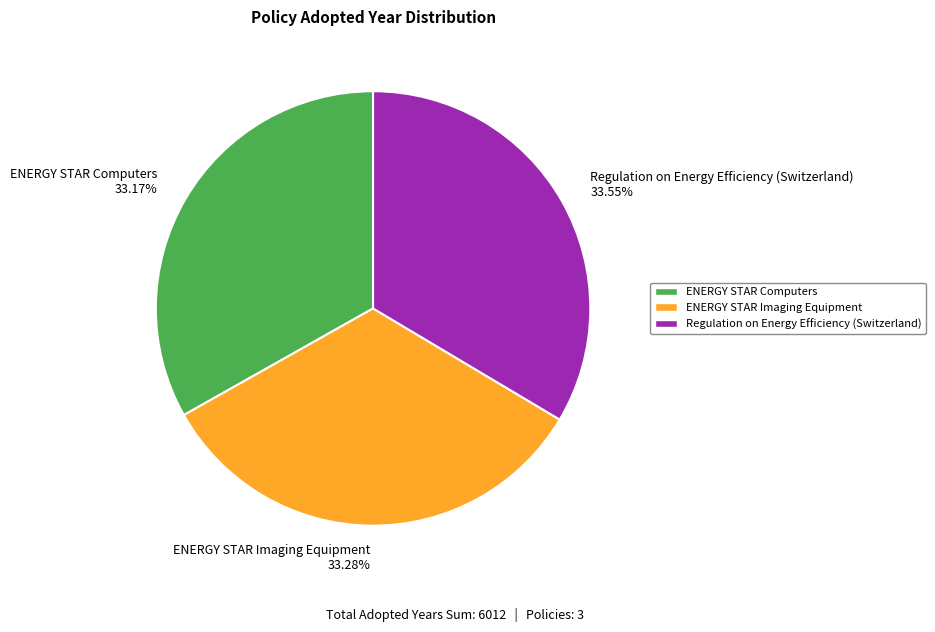

What is the total percentage of ENERGY STAR Imaging Equipment and ENERGY STAR Computers?

66.5%